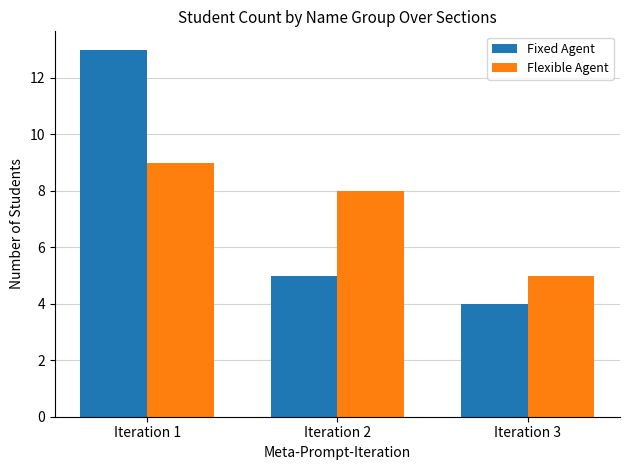

Where does the Fixed Agent series first go above 5?

Iteration 1